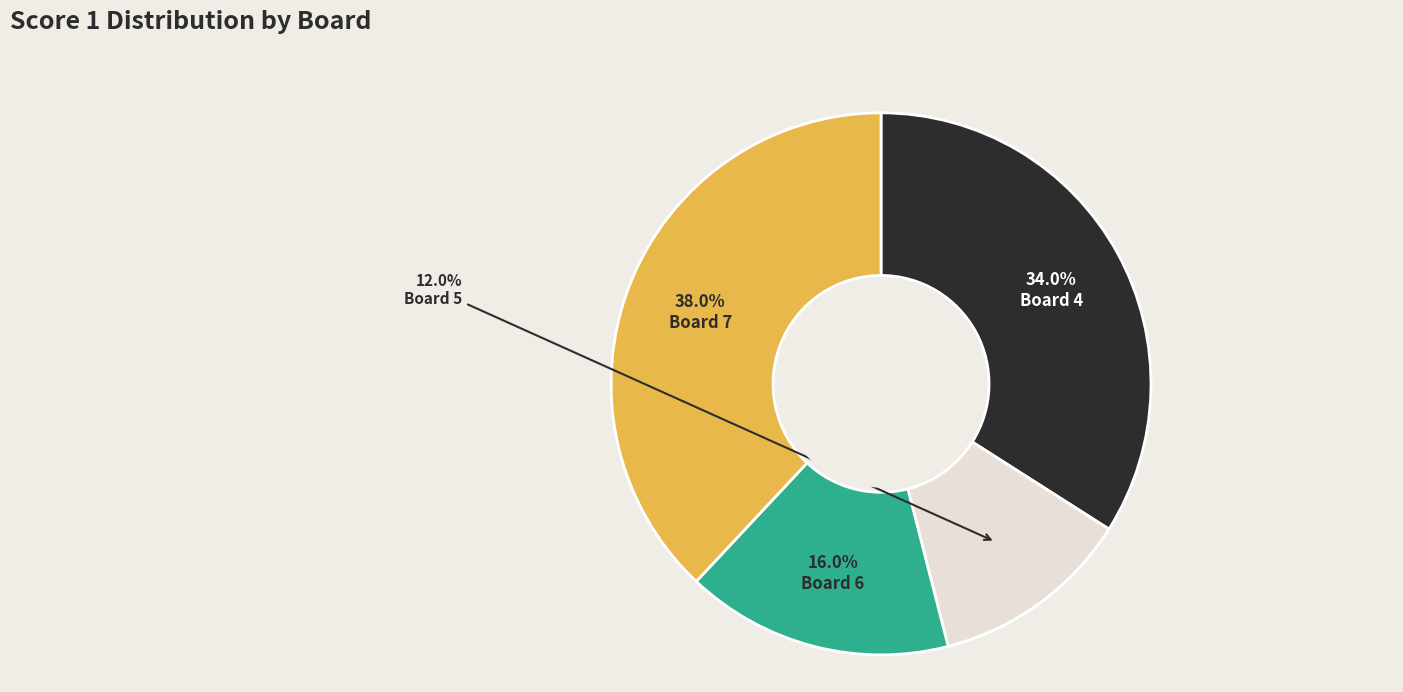

Is there a majority slice in this chart?

No